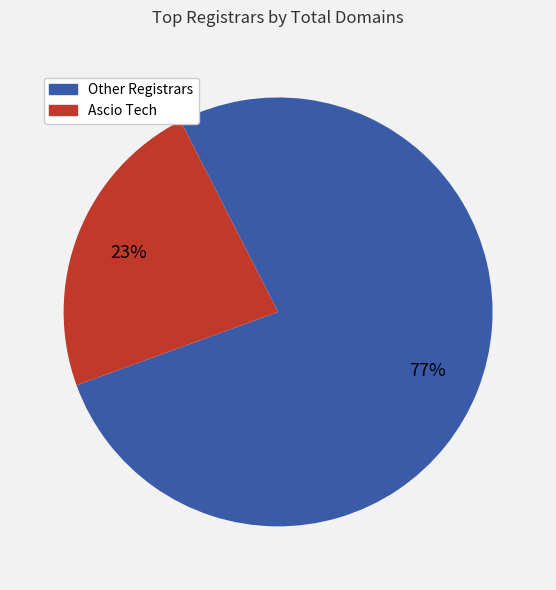

The Other Registrars slice represents 77% of the pie. True or false?

True